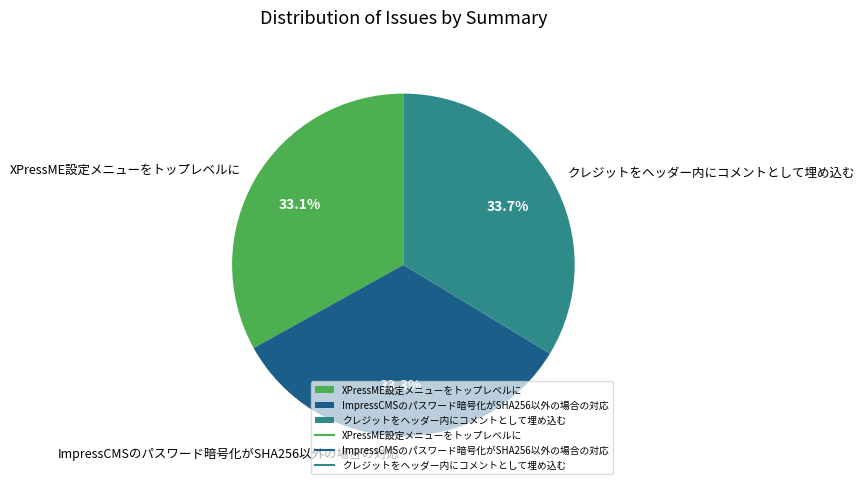

How many slices are in this pie chart?

3